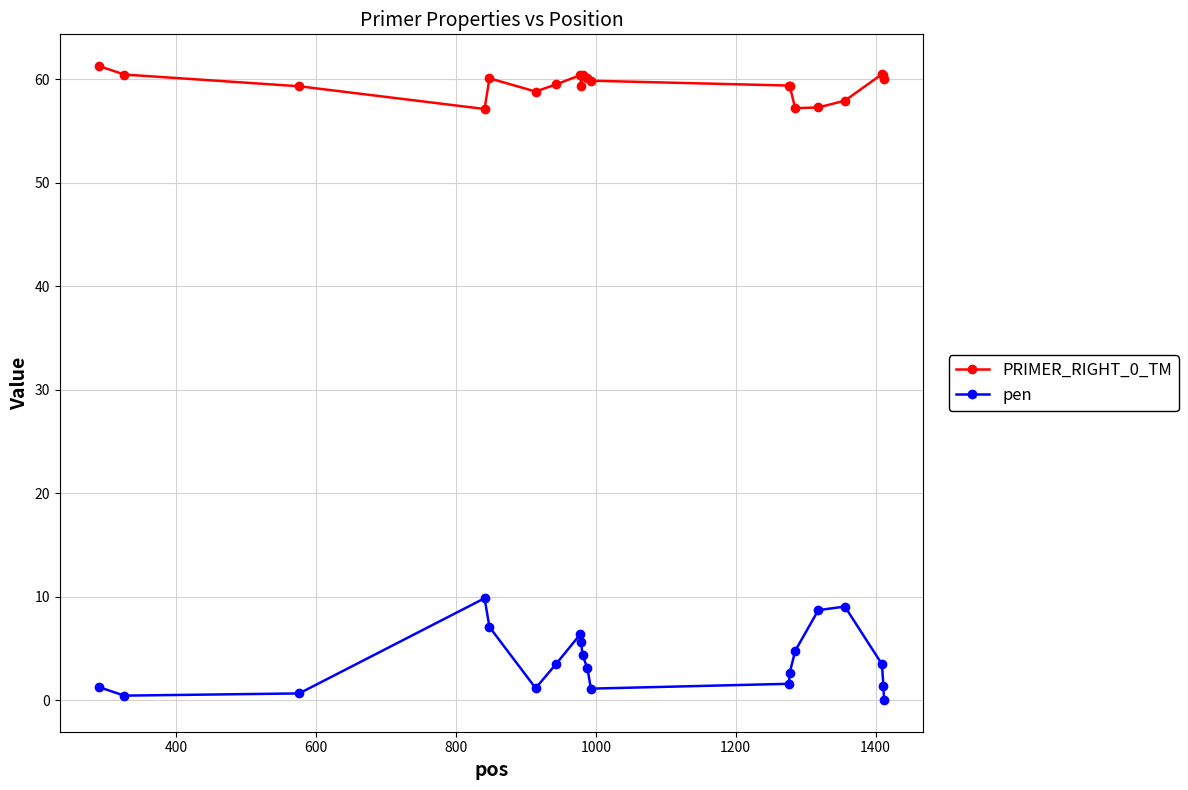

True or false: PRIMER_RIGHT_0_TM and pen cross at least once.

False